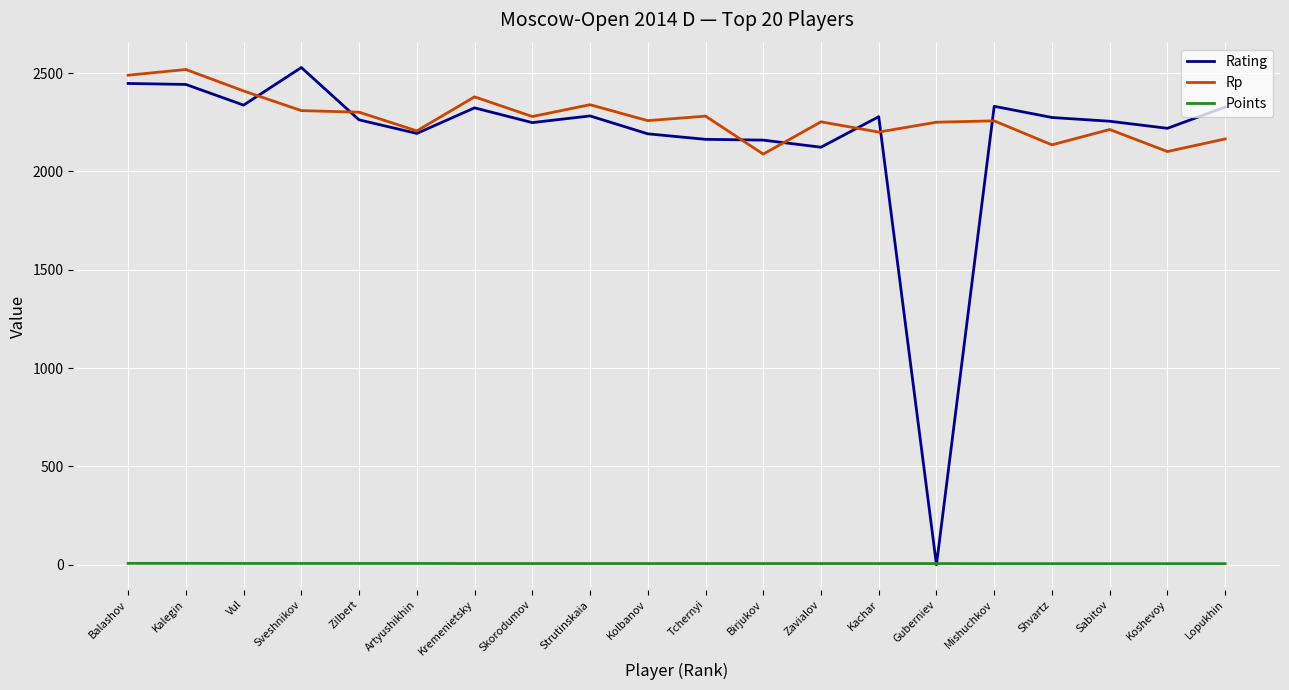

Is the value of Points at Mishuchkov greater than the value of Rating at Tchernyi?

No